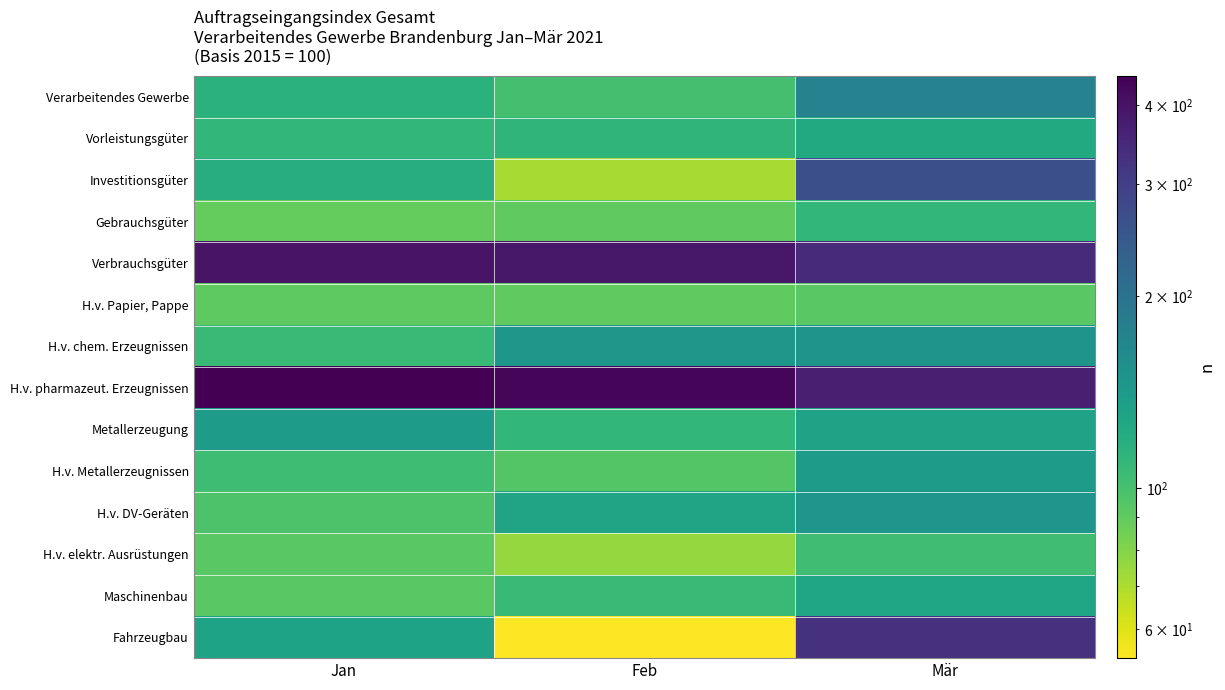

Which series changed the most between Feb and Mär?

Fahrzeugbau